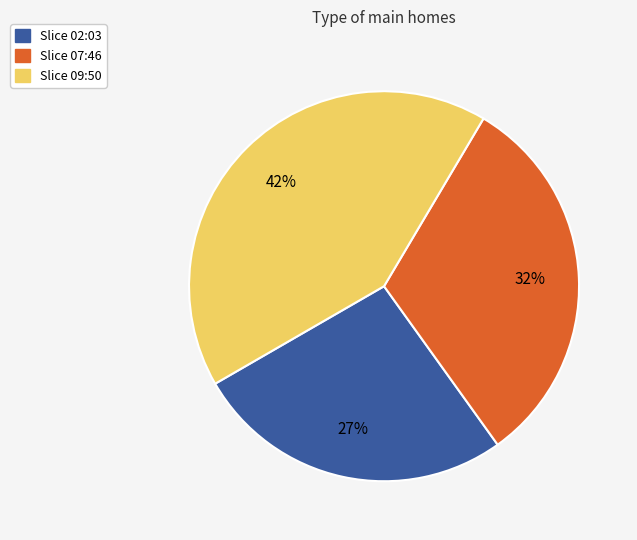

To the nearest percent, what is the difference between the largest and smallest slice percentages?

15%